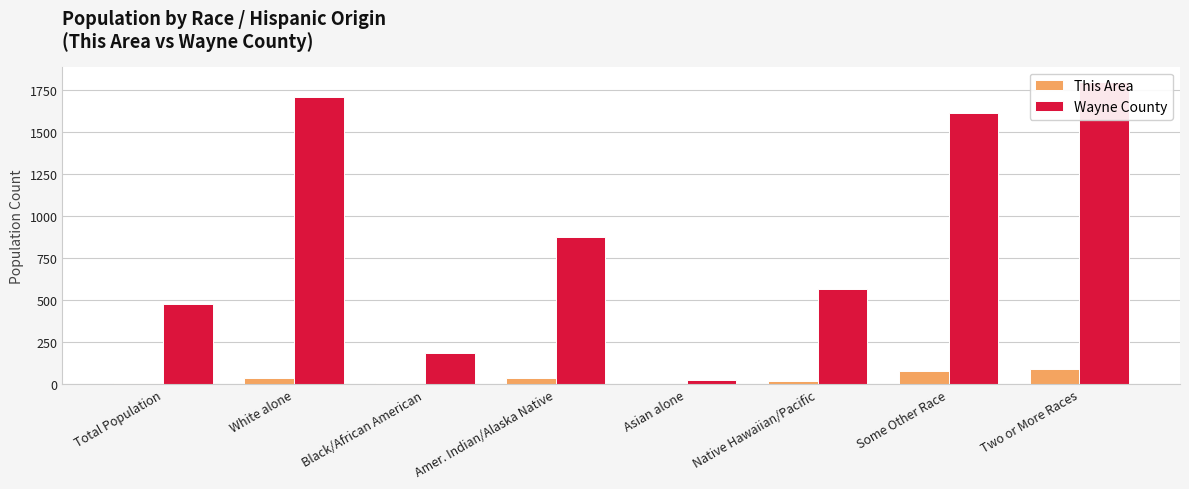

The Wayne County series shows 2655 at Some Other Race. True or false?

False